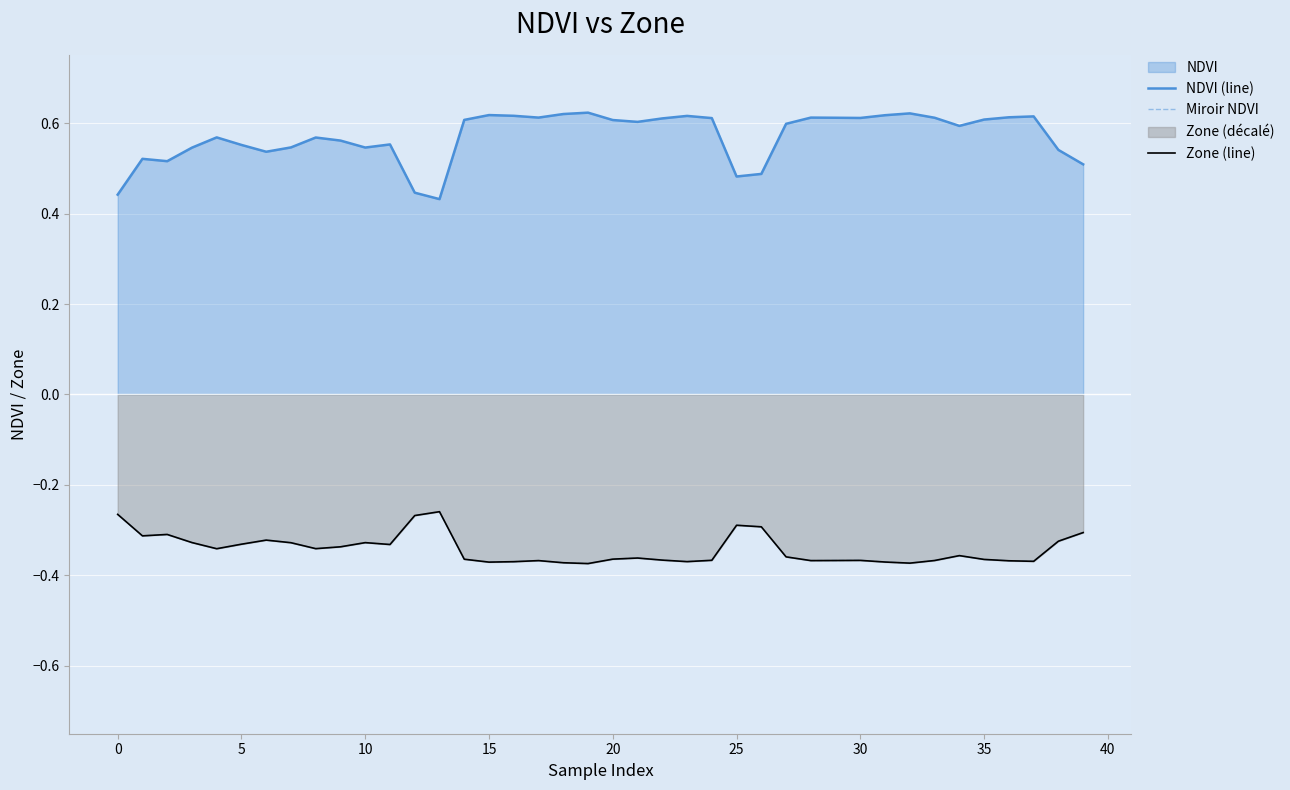

What is the spread (max minus min) of values at 28?

1.0